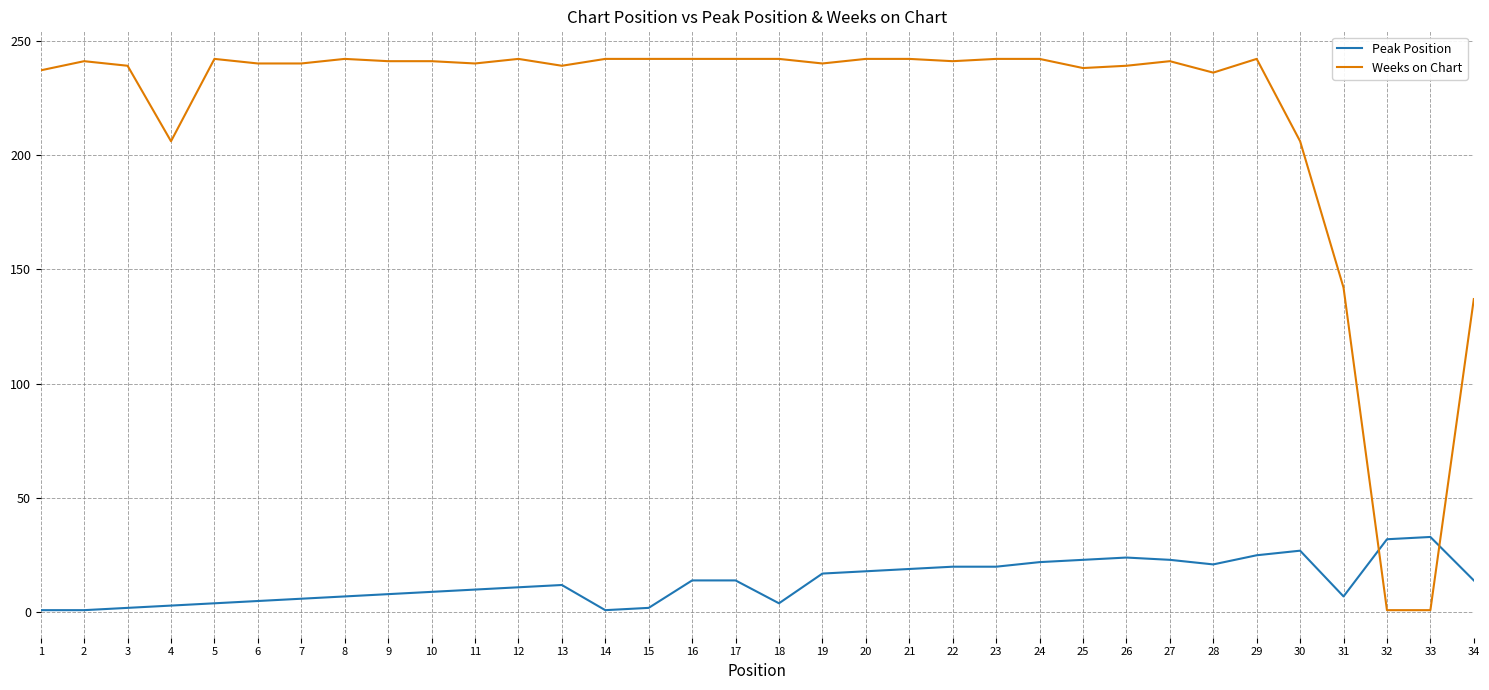

What is the maximum value shown in the chart?

242